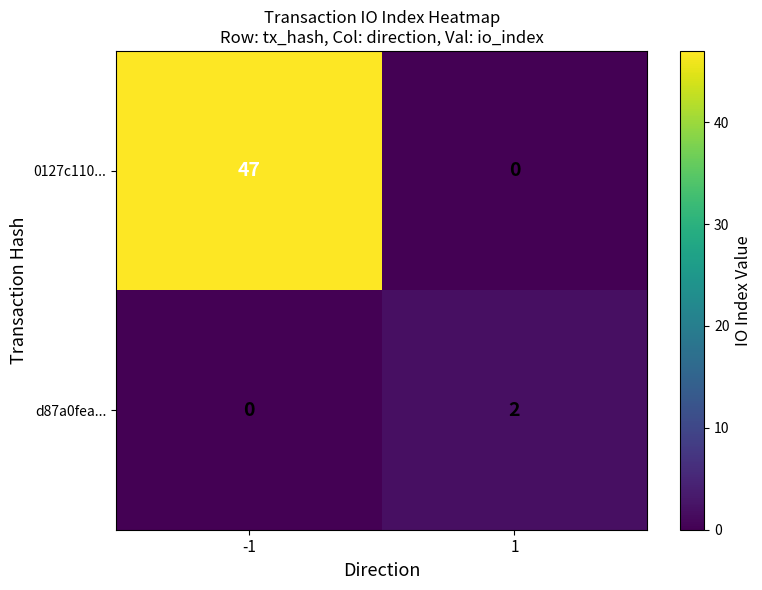

Read the 0127c110... value at -1, to the nearest 5.

45